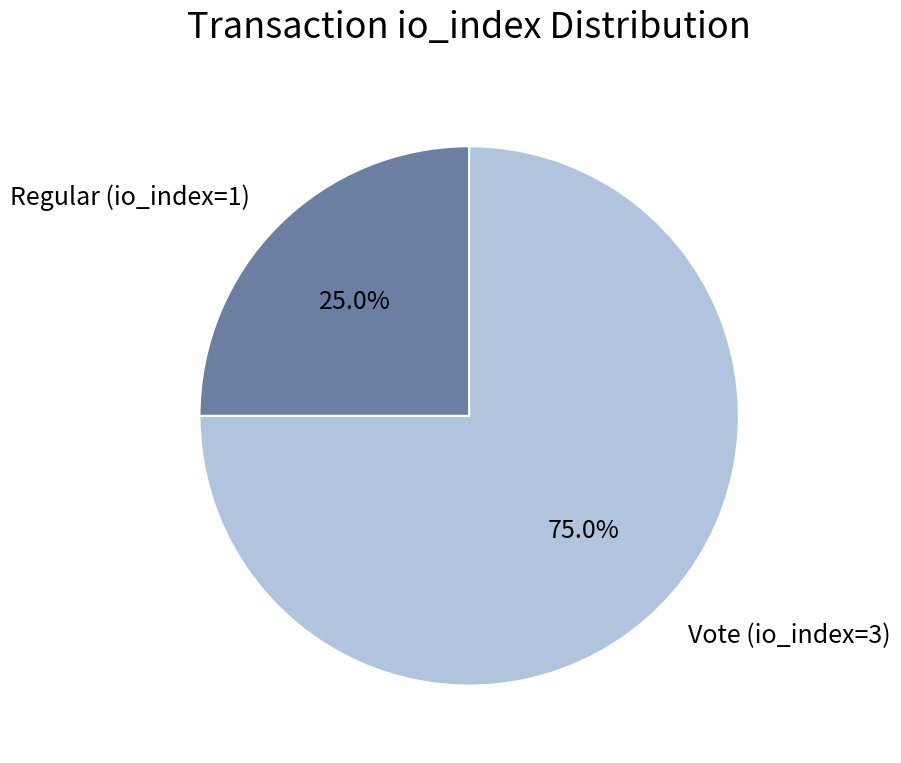

Between Vote (io_index=3) and Regular (io_index=1), which is larger?

Vote (io_index=3)